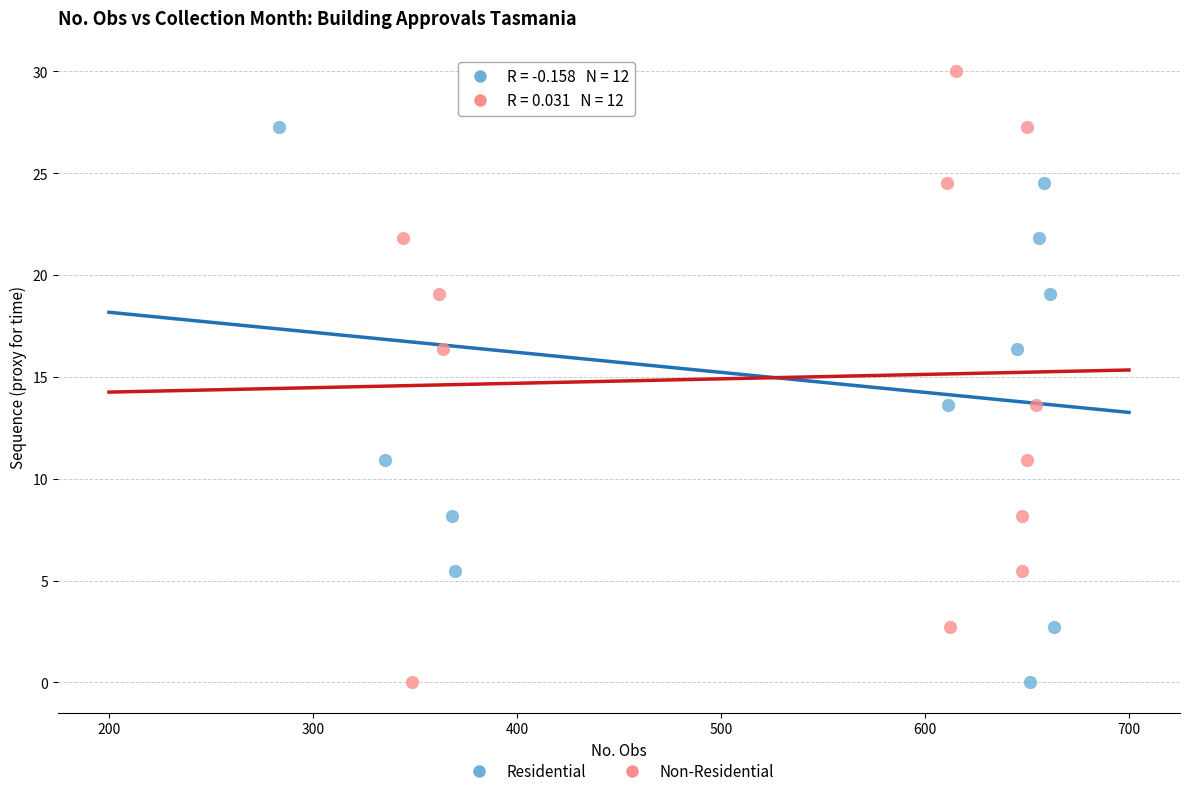

What are all the series names shown in the legend?

Residential, Non-Residential